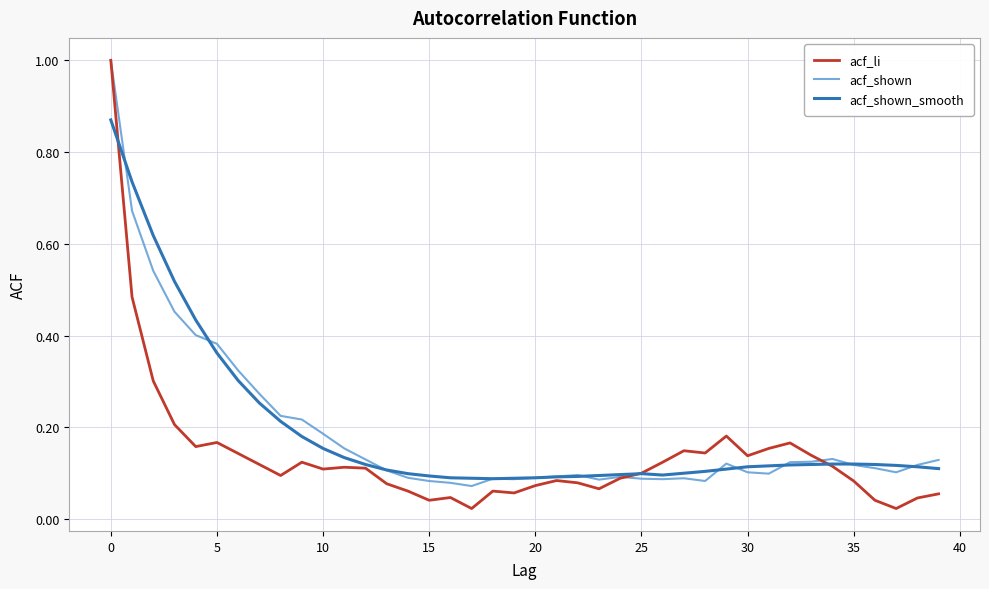

Which series has the widest spread of values?

acf_li